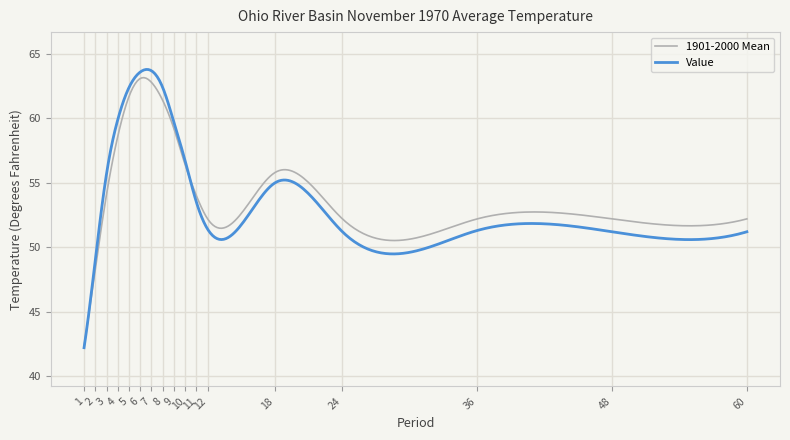

In 1901-2000 Mean, how many points are lower than both neighbors (excluding endpoints)?

3